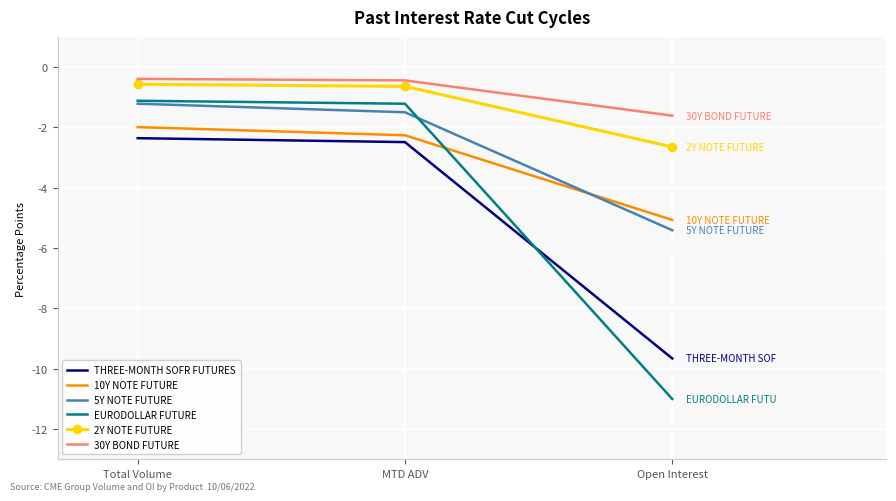

Is the value of 30Y BOND FUTURE at Total Volume greater than the value of 5Y NOTE FUTURE at Open Interest?

Yes